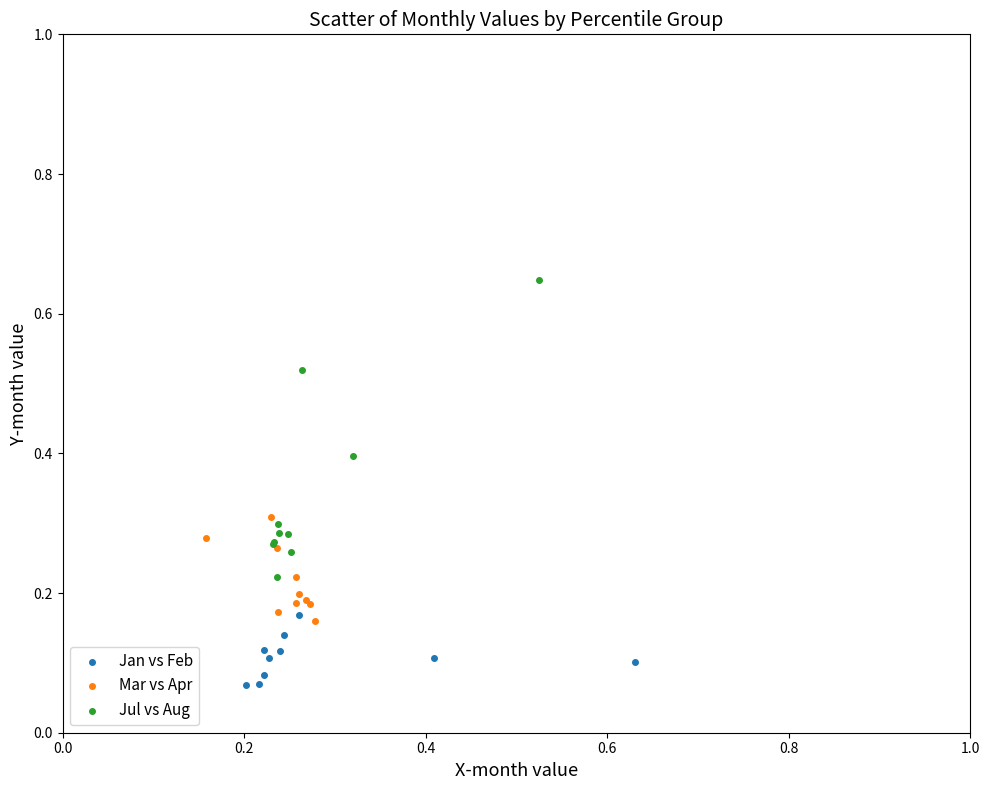

What are all the series names shown in the legend?

Jan vs Feb, Mar vs Apr, Jul vs Aug